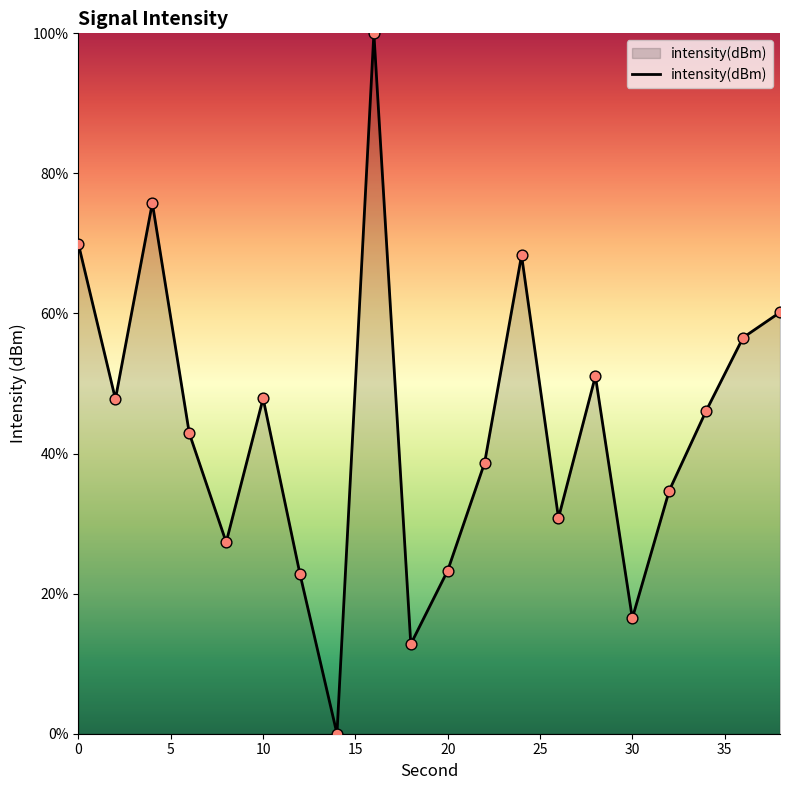

What is the difference between the maximum and minimum values?

100.0